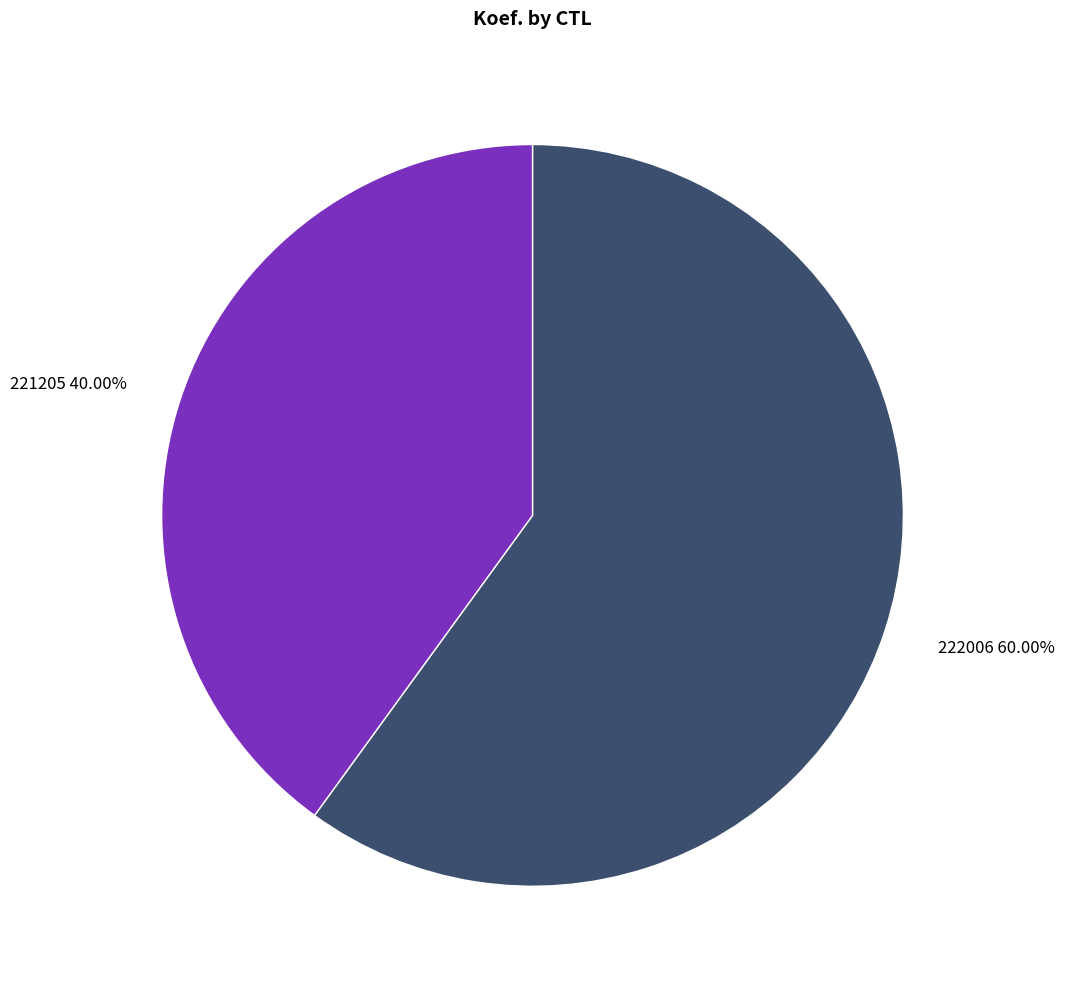

The 222006 slice represents 60% of the pie. True or false?

True